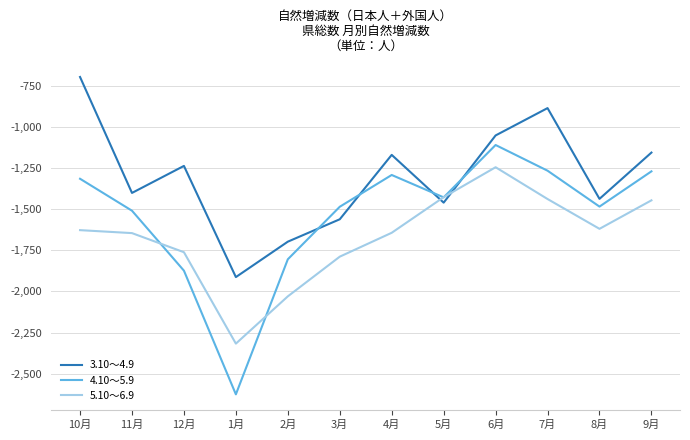

Which series has the widest spread of values?

4.10～5.9